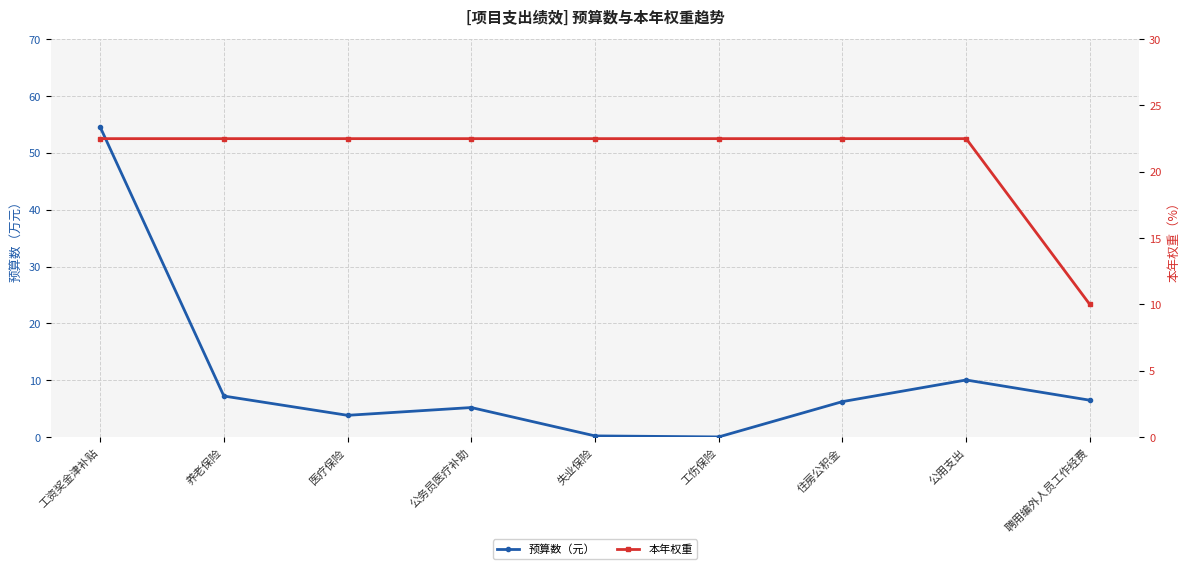

Rank the categories by 本年权重 value from highest to lowest.

工资奖金津补贴, 养老保险, 医疗保险, 公务员医疗补助, 失业保险, 工伤保险, 住房公积金, 公用支出, 聘用编外人员工作经费